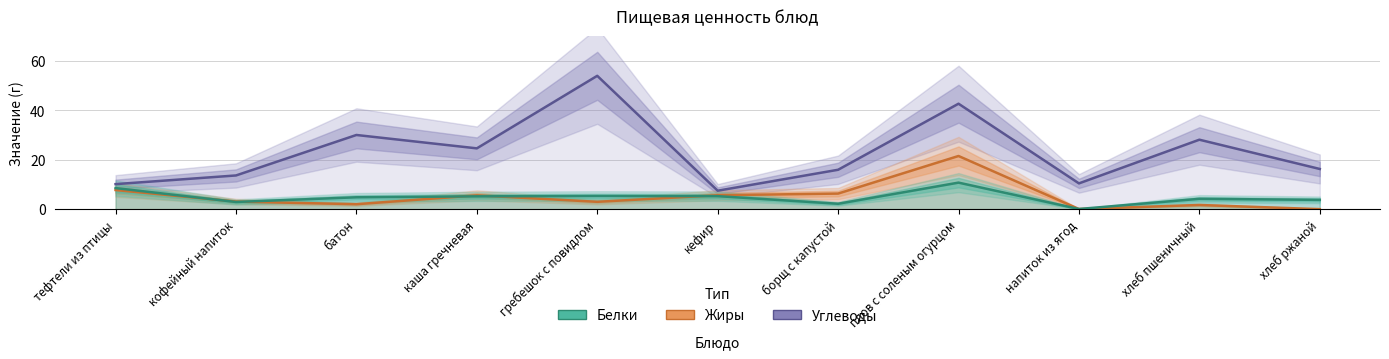

Is this an area chart (filled region under the line)?

No